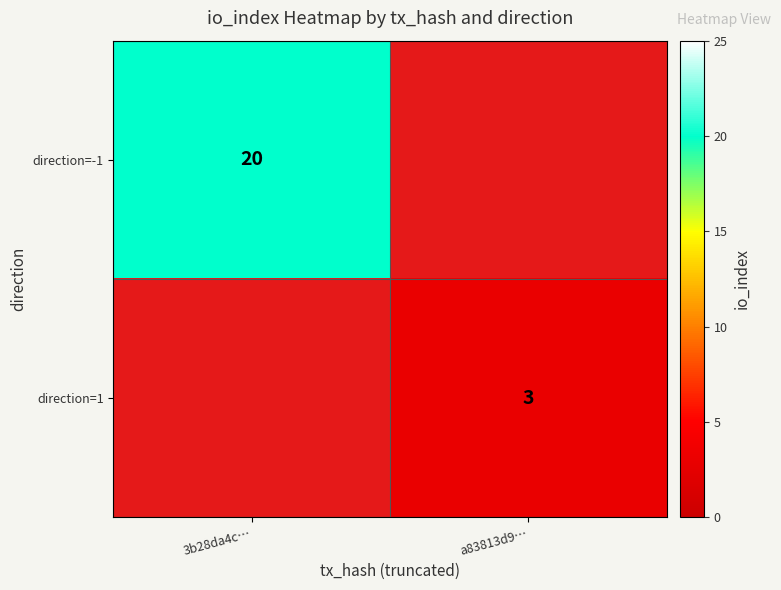

The value of direction=-1 at 3b28da4c… is 7. True or false?

False